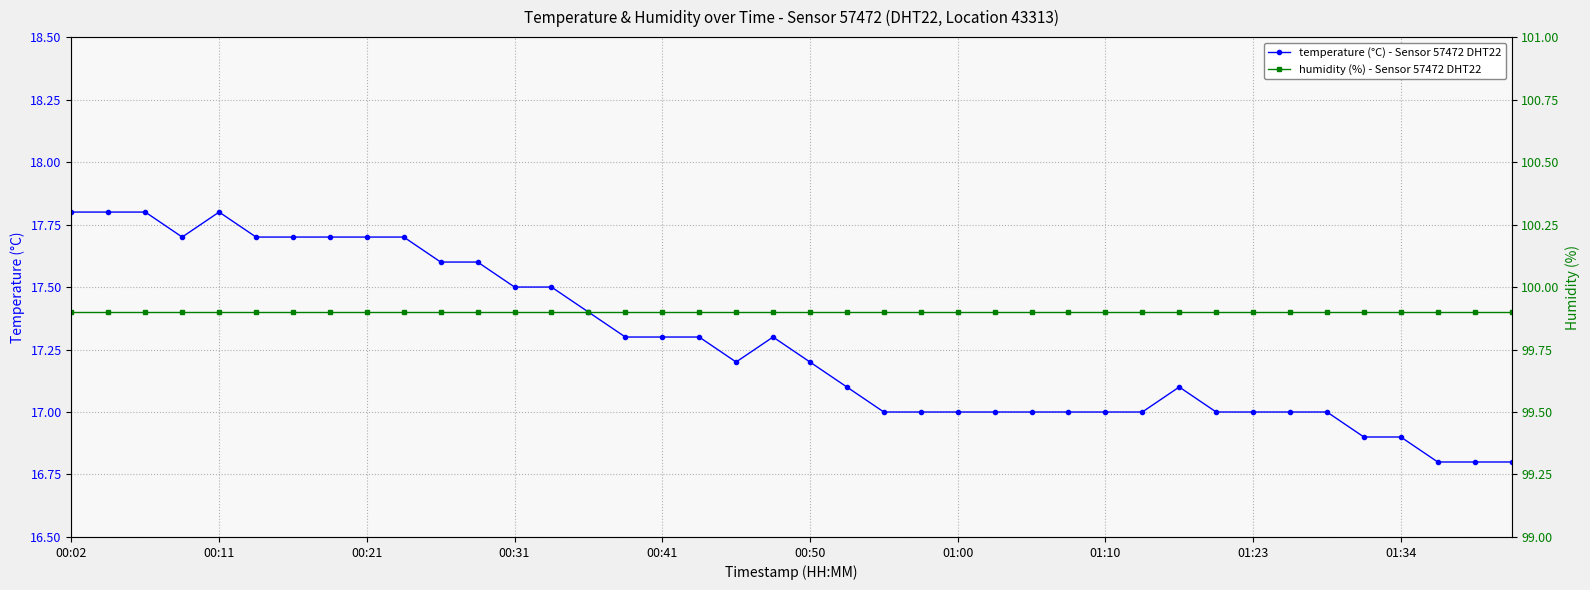

True or false: temperature (°C) - Sensor 57472 DHT22 has more than 1 interior local peaks.

True